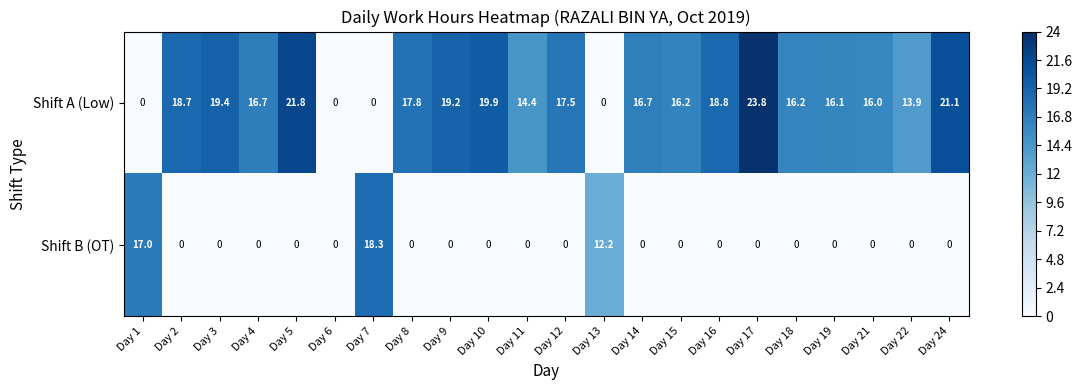

At which label is Shift B (OT) closest to 9?

Day 13